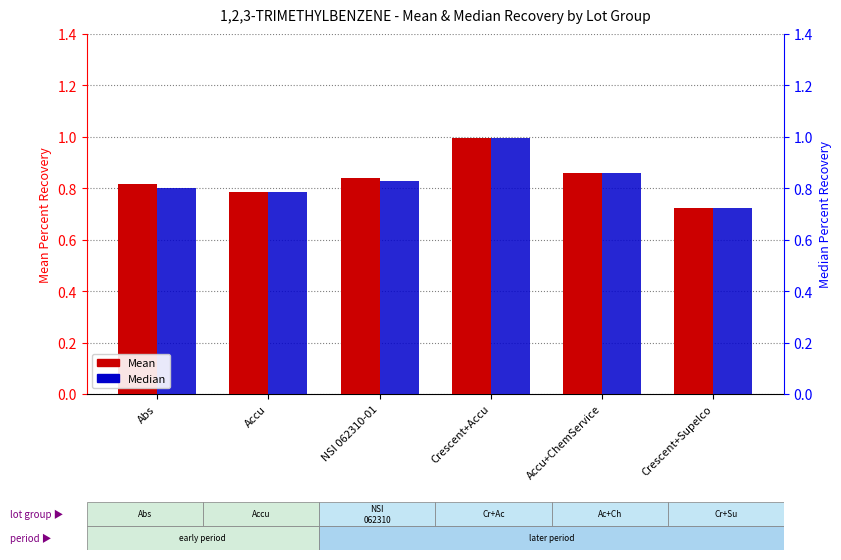

Is the value of Median at Crescent+Accu greater than the value of Mean at Abs?

Yes